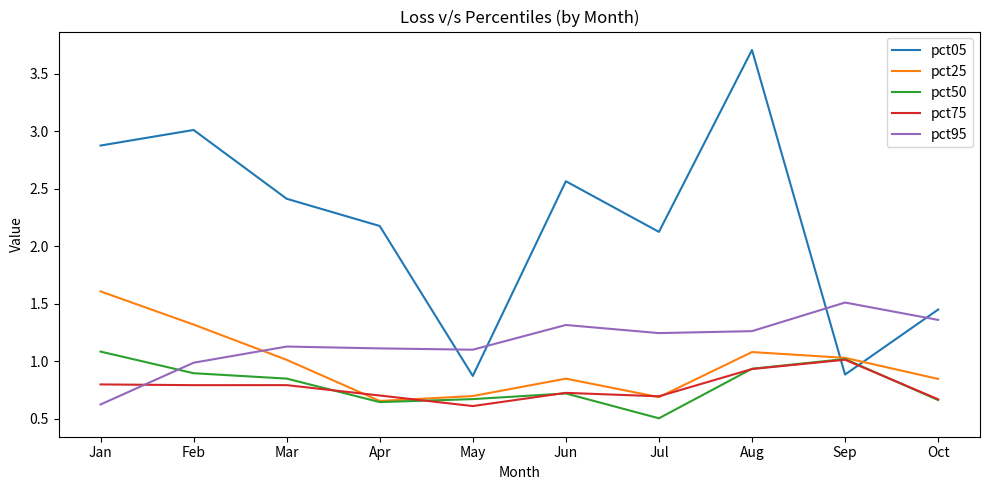

Which category has the highest value across all series?

Aug